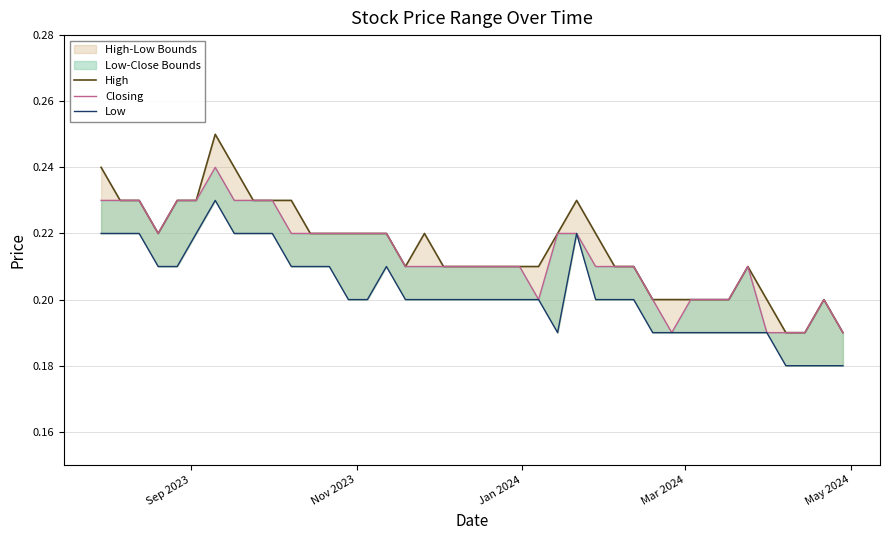

The value of High at Mar 2024 is 0.1. True or false?

False